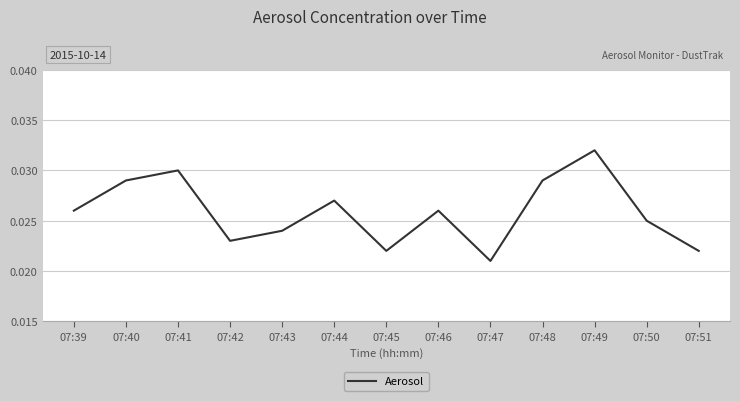

Which label corresponds to the largest value in the chart?

07:49